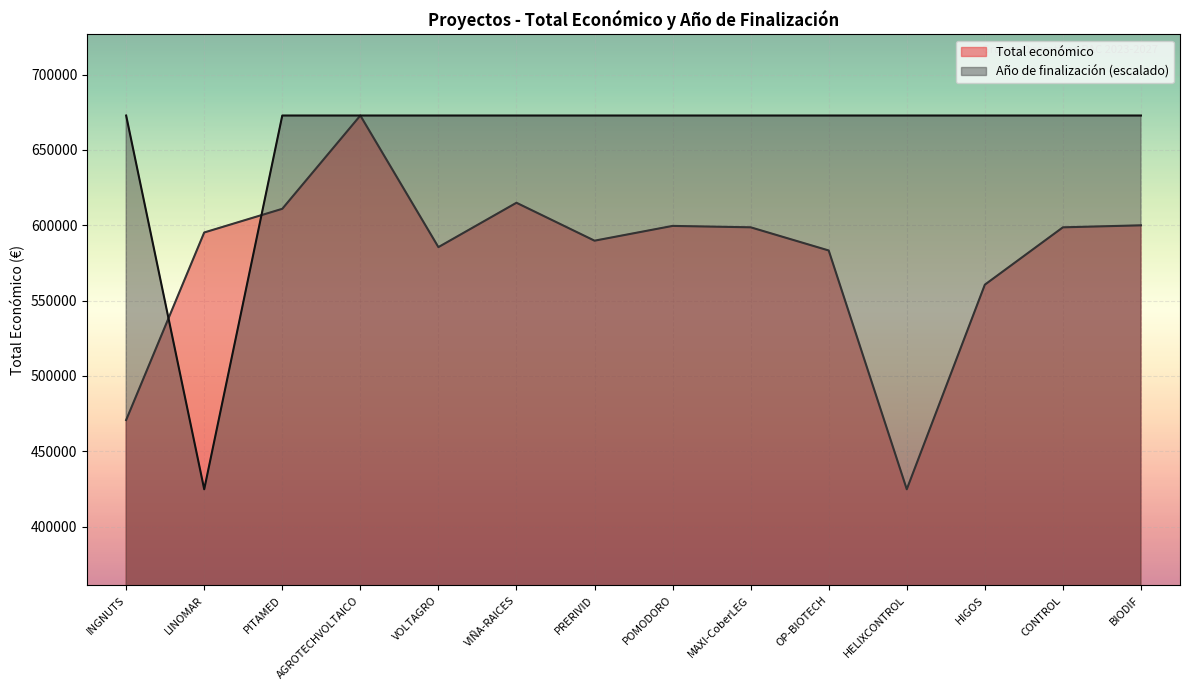

Does the chart display data point markers on the line(s)?

No